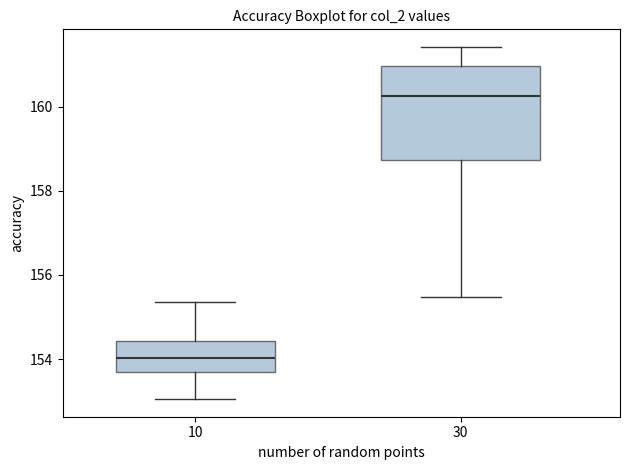

Where does the lower whisker of the box at x = 30 end on the y-axis? The values are not printed on the chart, so give them approximately, as read against the axis.

155.4